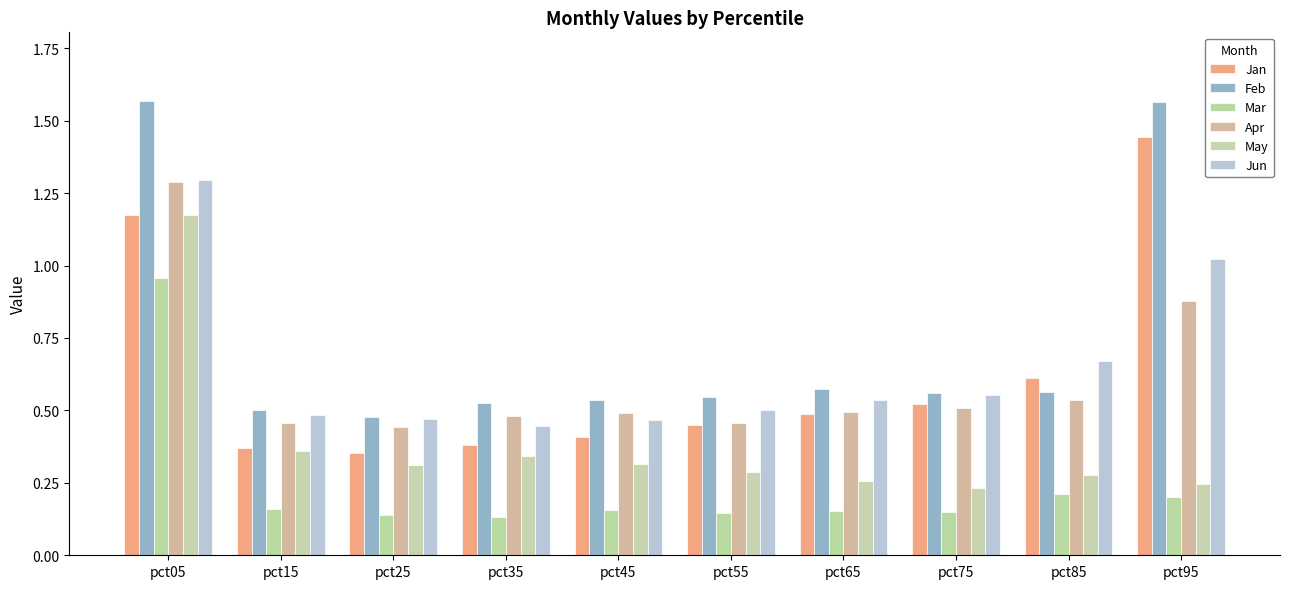

Which series has the largest total across all categories?

Feb